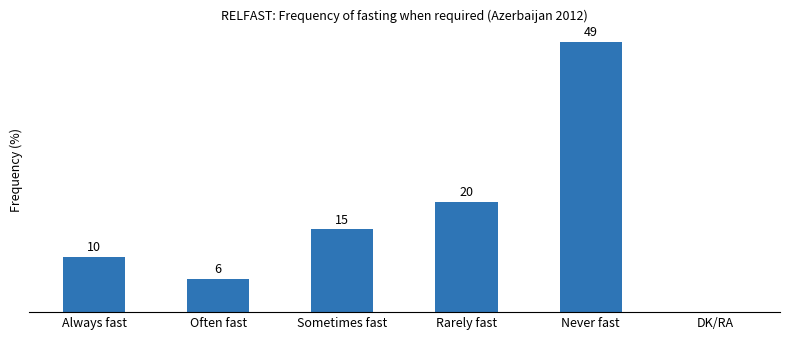

Between Often fast and Rarely fast, which is larger?

Rarely fast